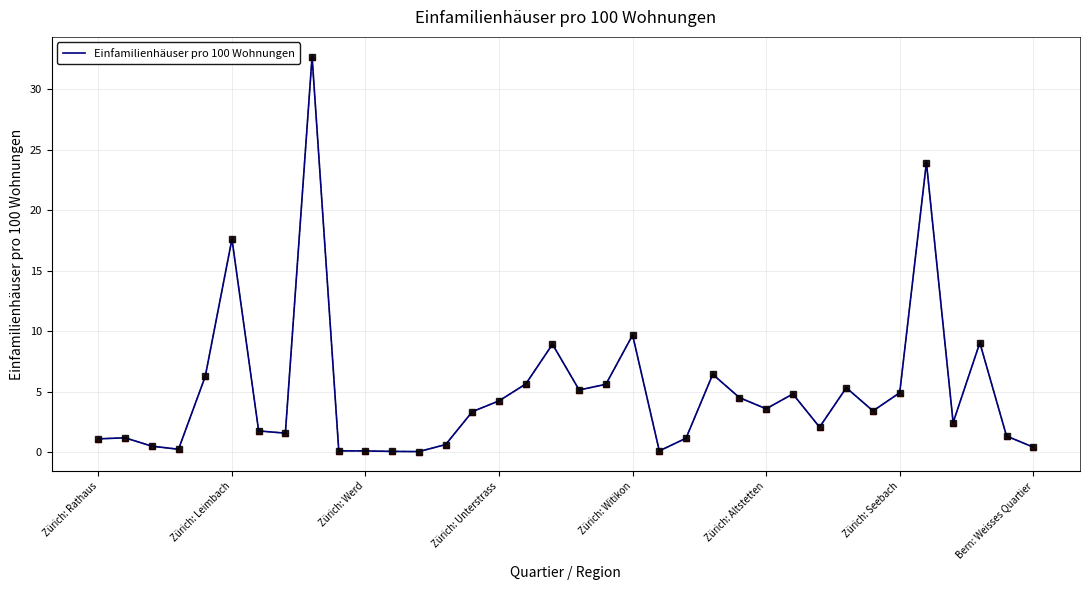

What is the maximum value shown in the chart?

32.7